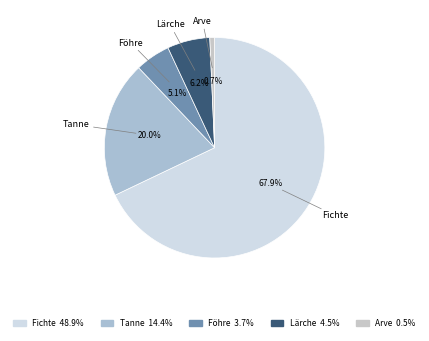

Between Lärche and Tanne, which is larger?

Tanne